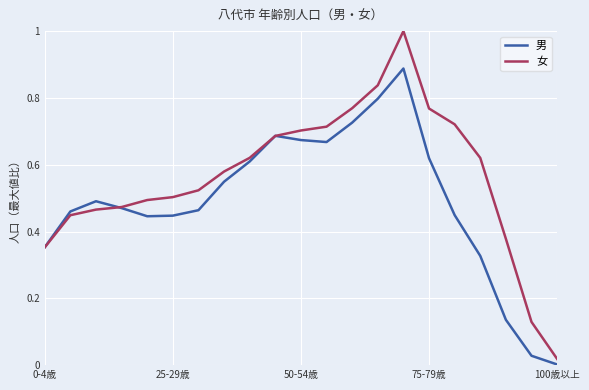

What are all the series names shown in the legend?

男, 女